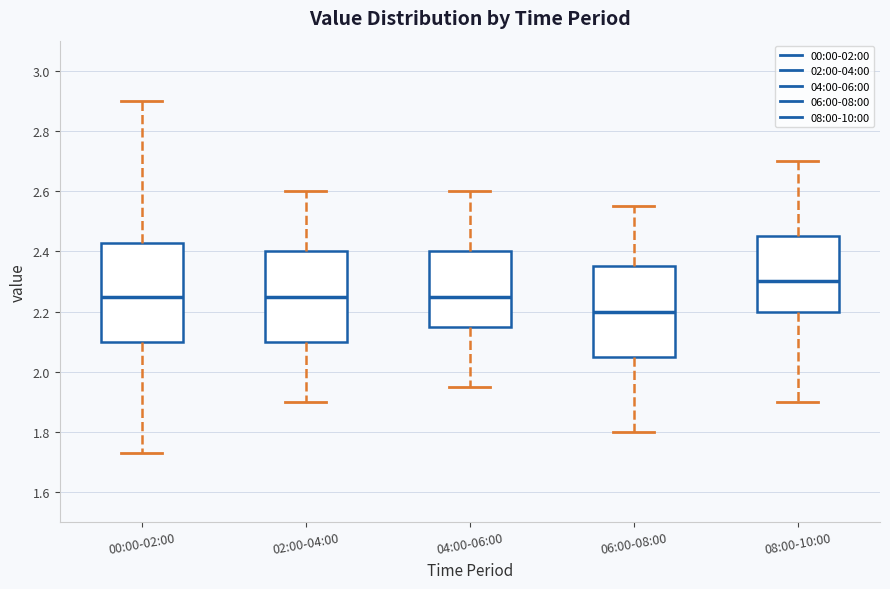

Reading left to right, transcribe this box plot: for each box, give where its median line is, the range the box spans, and where its two whiskers end, as read against the y-axis. The values are not printed on the chart, so give them approximately, as read against the axis.

00:00-02:00: median 2.26, box 2.10 to 2.42, whiskers 1.74 to 2.90
02:00-04:00: median 2.26, box 2.10 to 2.40, whiskers 1.90 to 2.60
04:00-06:00: median 2.26, box 2.16 to 2.40, whiskers 1.96 to 2.60
06:00-08:00: median 2.20, box 2.06 to 2.36, whiskers 1.80 to 2.56
08:00-10:00: median 2.30, box 2.20 to 2.46, whiskers 1.90 to 2.70